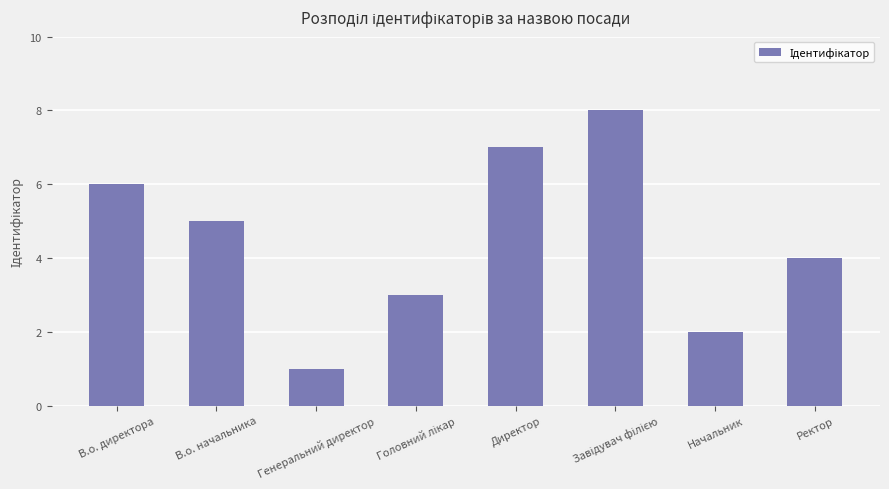

Reading left to right, transcribe all the data shown in this chart.

6	5	1	3	7	8	2	4